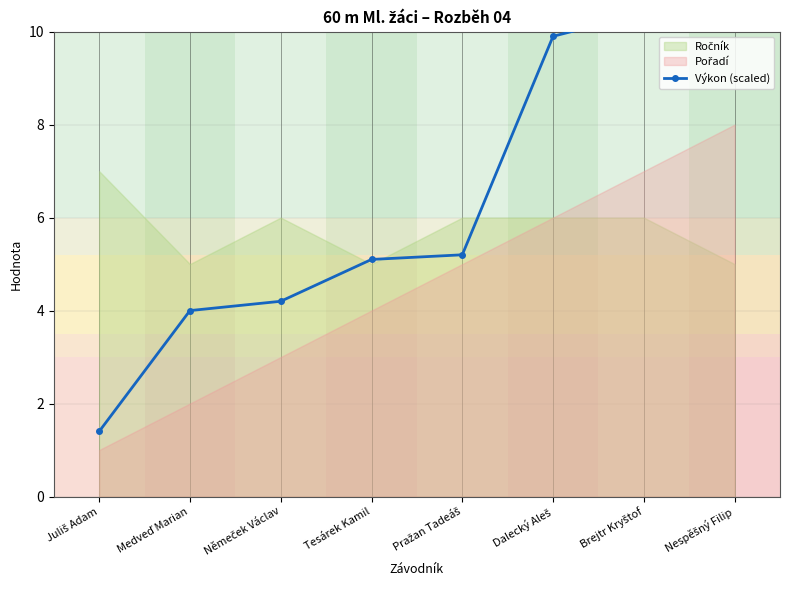

What is the greatest value displayed?

10.6